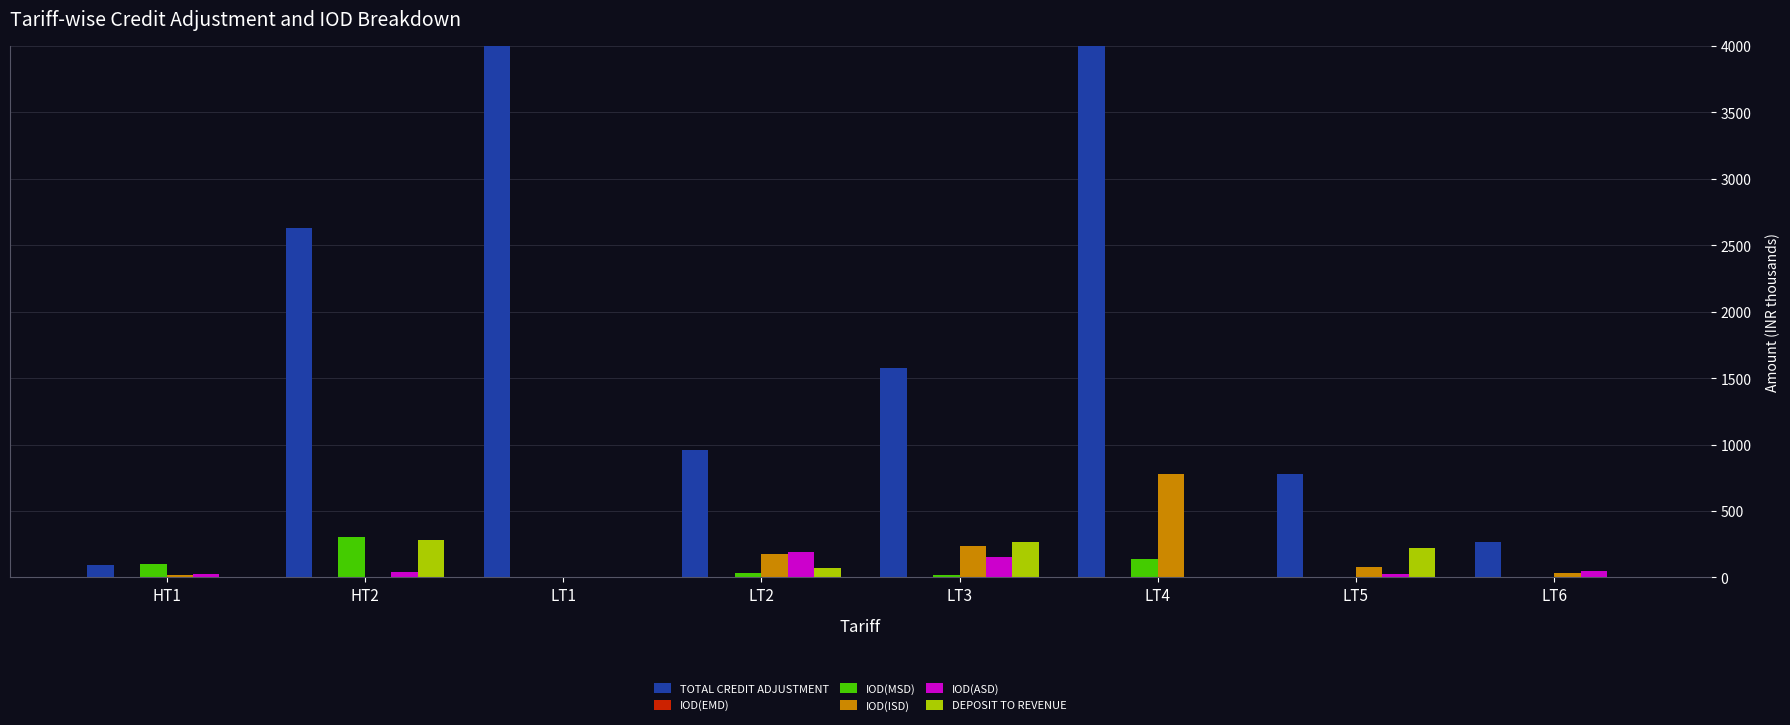

What is the difference between the highest and lowest values at LT3?

1574.7